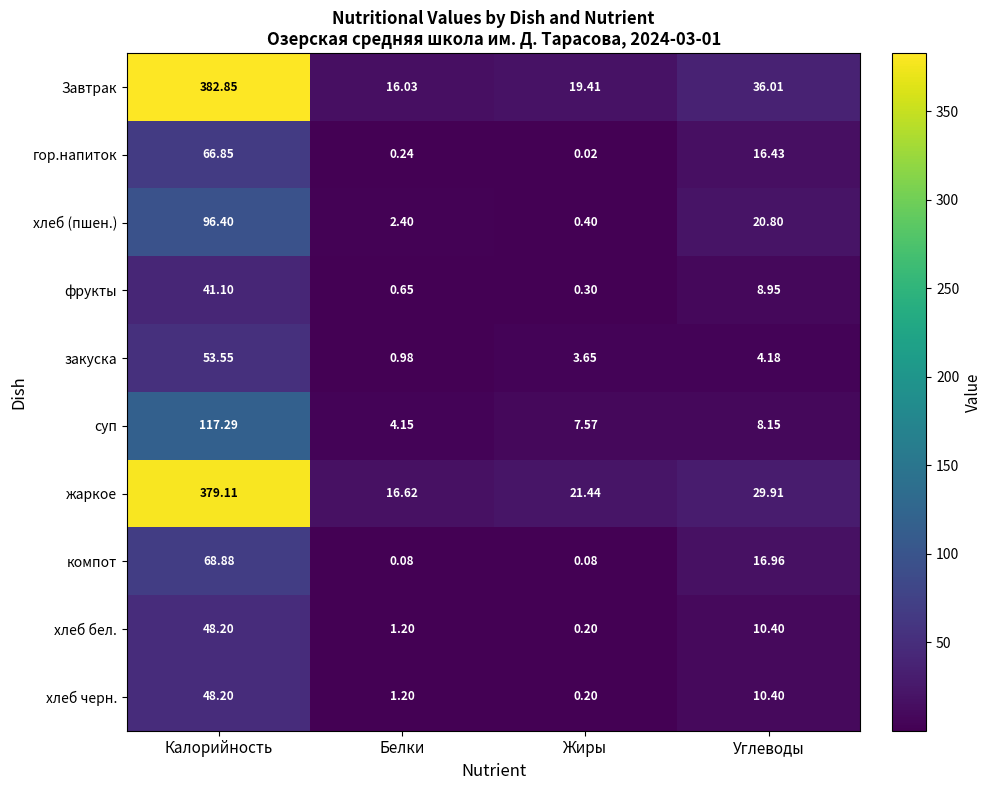

Where is закуска nearest to the value 27?

Углеводы